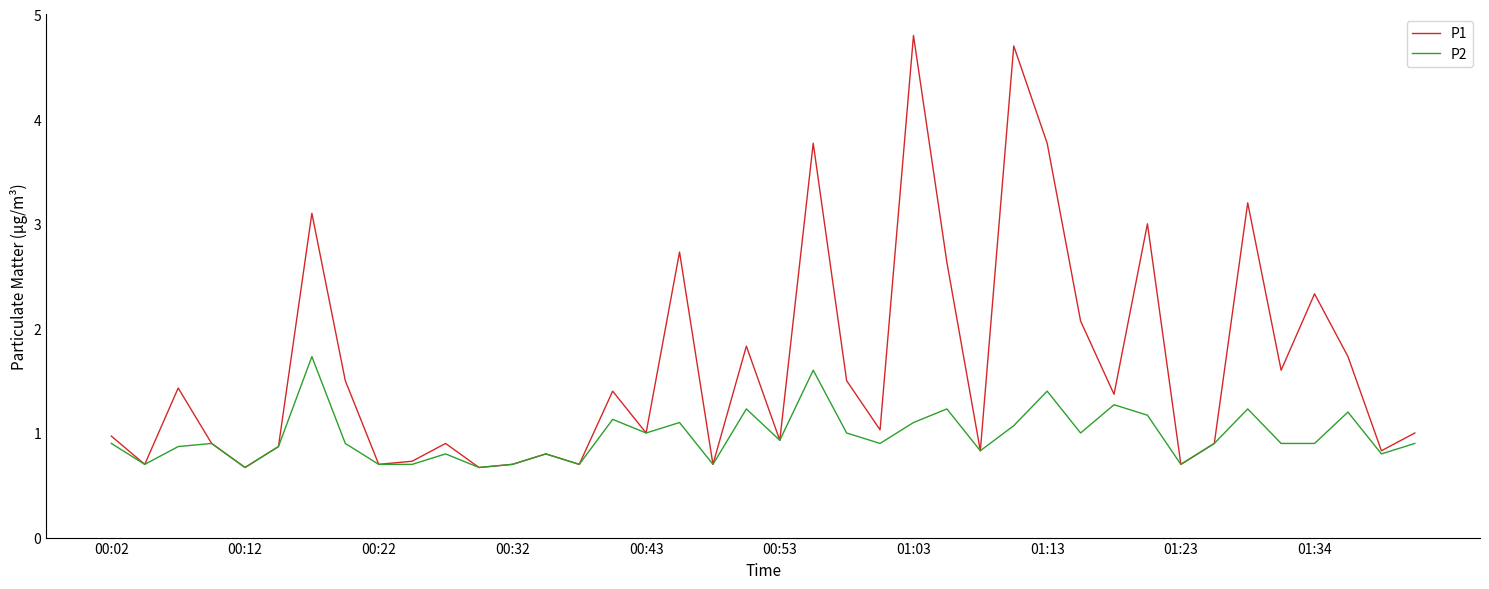

Which series has the largest total across all categories?

P1